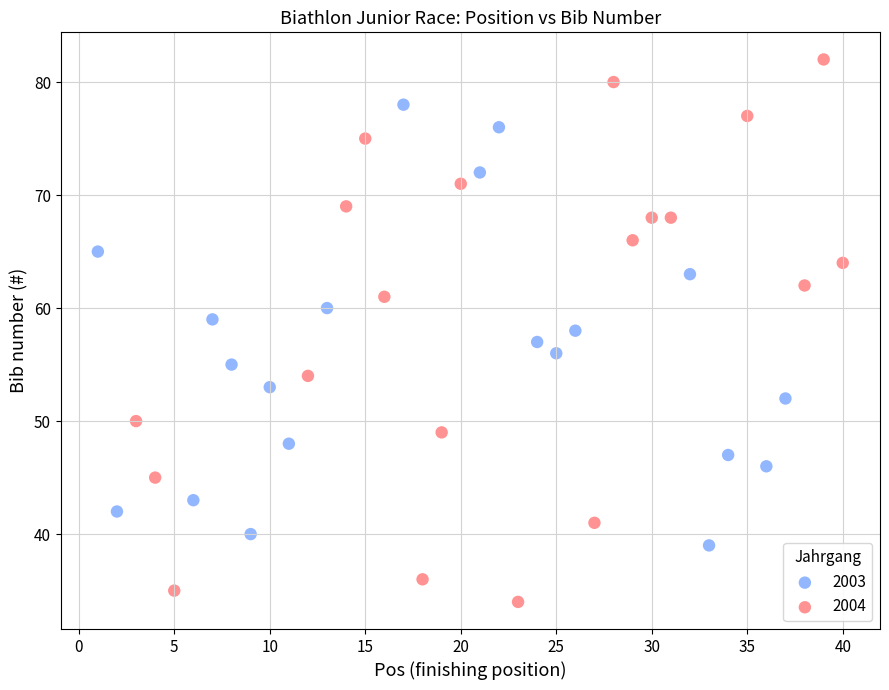

What are all the series names shown in the legend?

2003, 2004